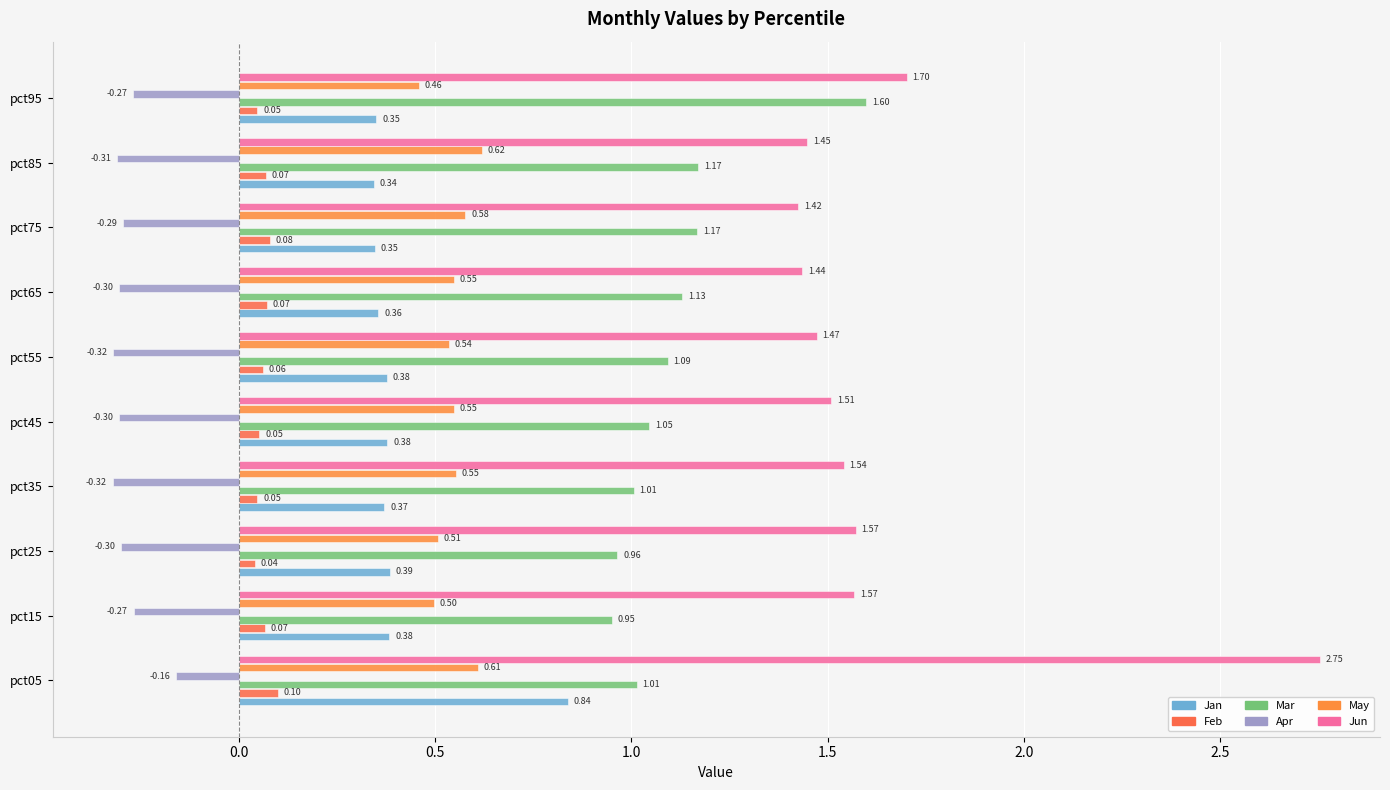

How many categories are shown in the chart?

10